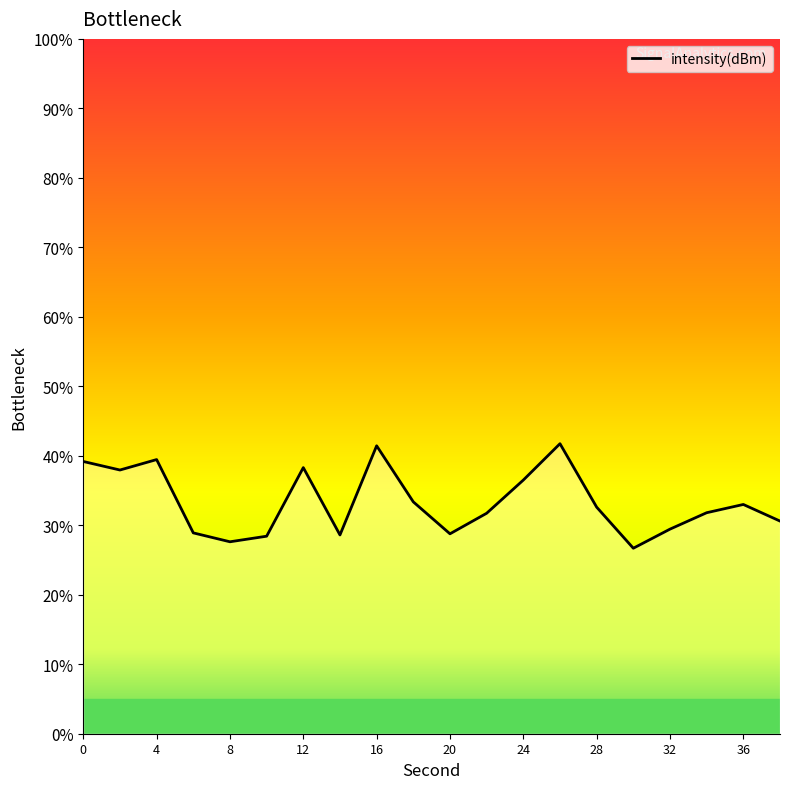

What is the minimum value shown in the chart?

26.7